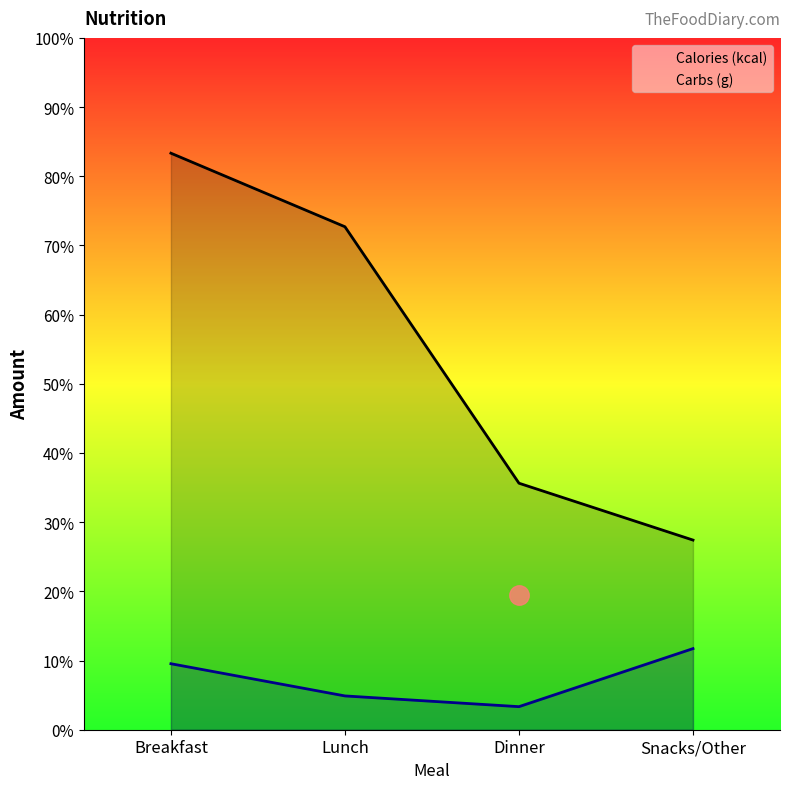

How many lines are shown in the chart?

2